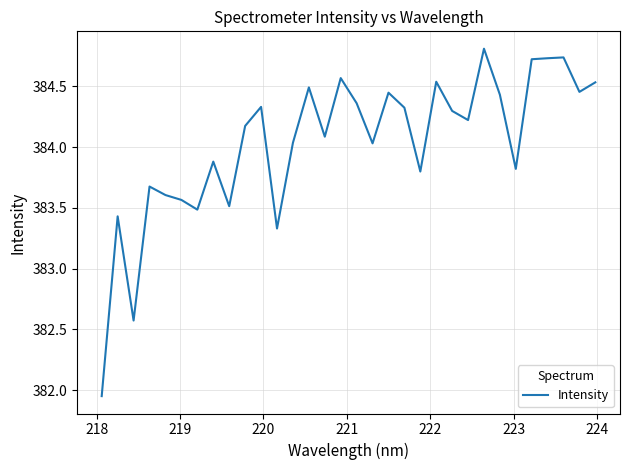

What is the difference between the maximum and minimum values?

2.9